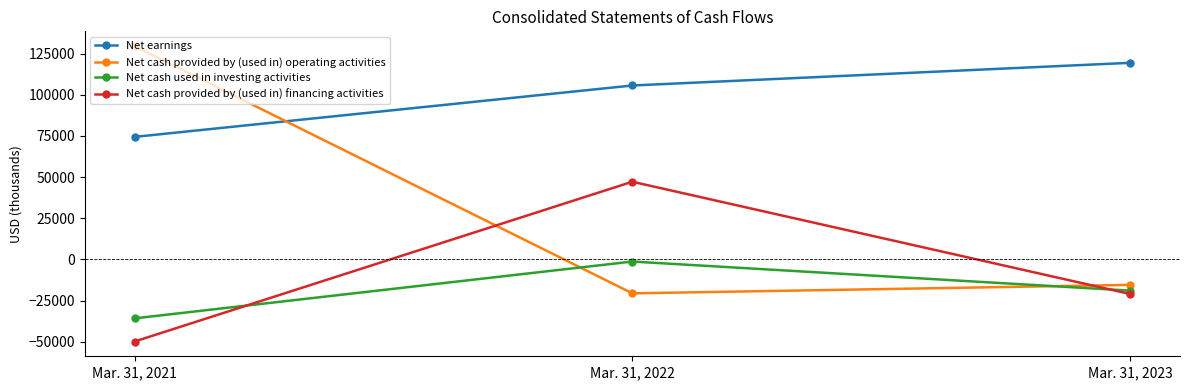

At how many categories does at least one series exceed 76186?

3